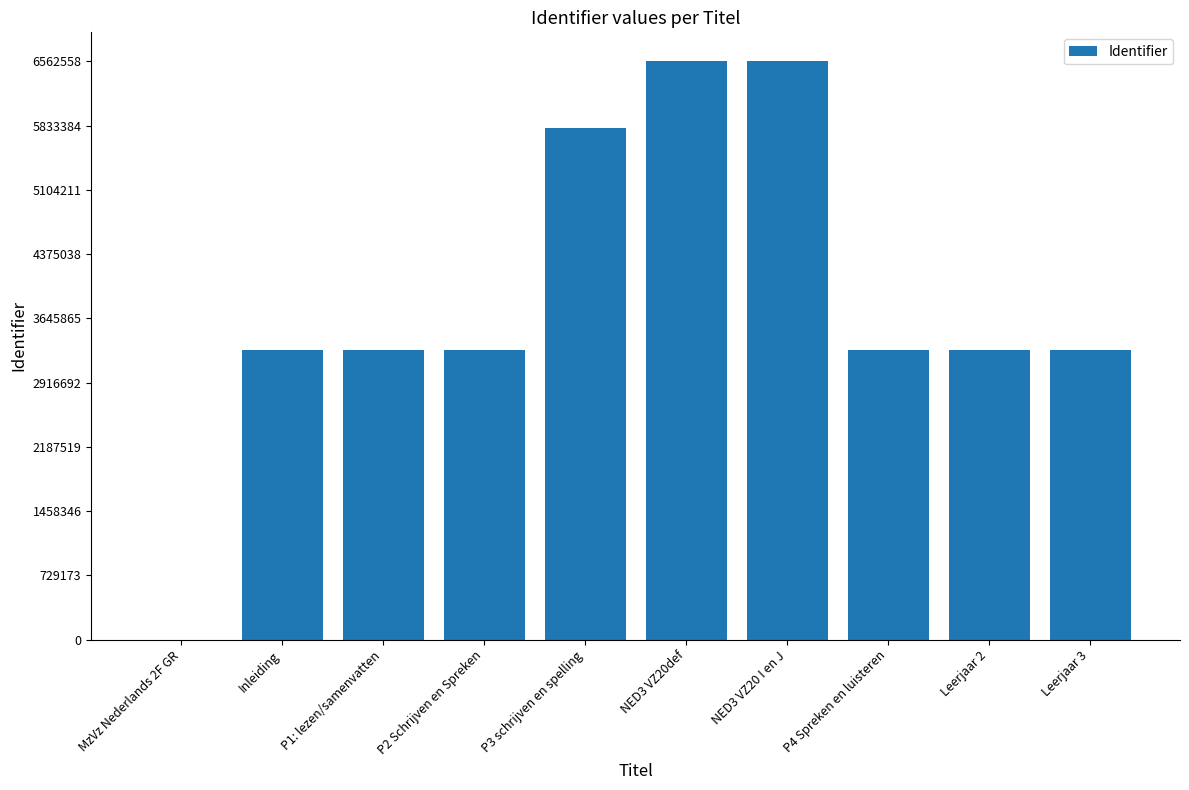

What is the sum of all values?

38612060